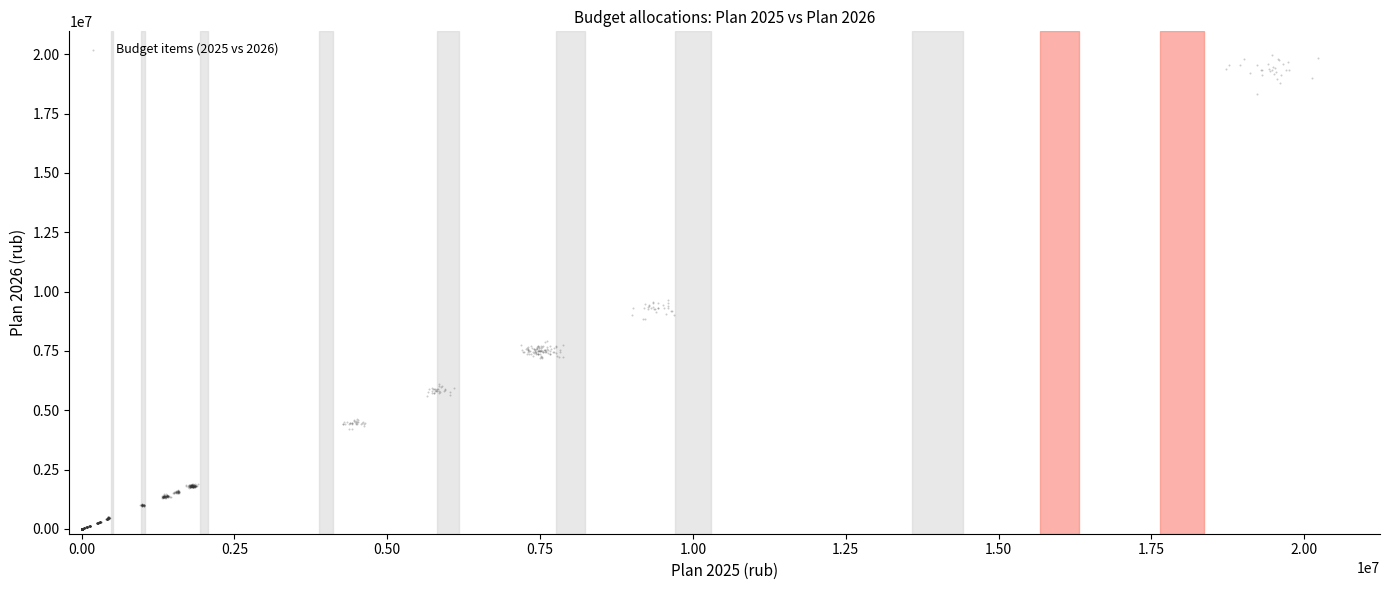

What is the range of Y values (max minus min)?

19966737.5